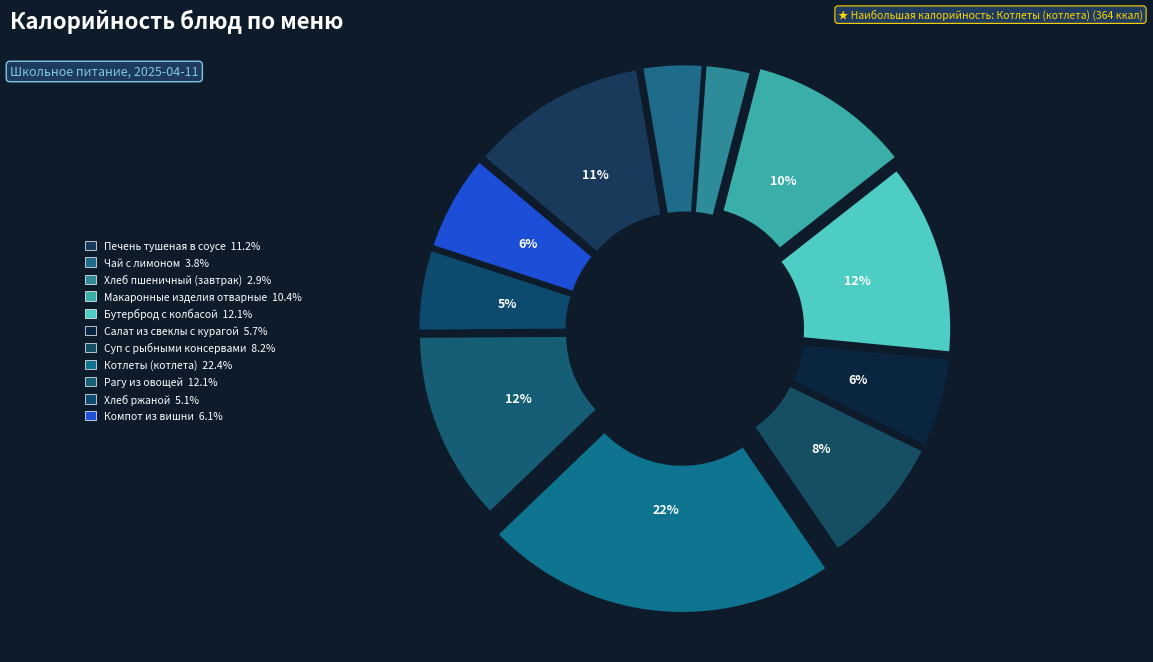

Which has a higher value, Печень тушеная в соусе or Чай с лимоном?

Печень тушеная в соусе